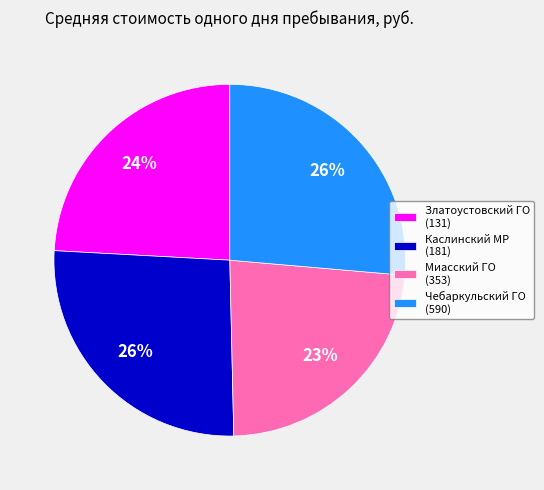

How many segments does this pie chart have?

4